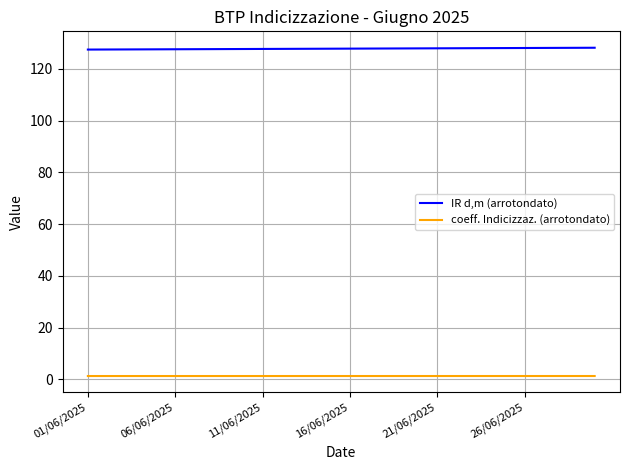

True or false: coeff. Indicizzaz. (arrotondato) and IR d,m (arrotondato) cross at least once.

False